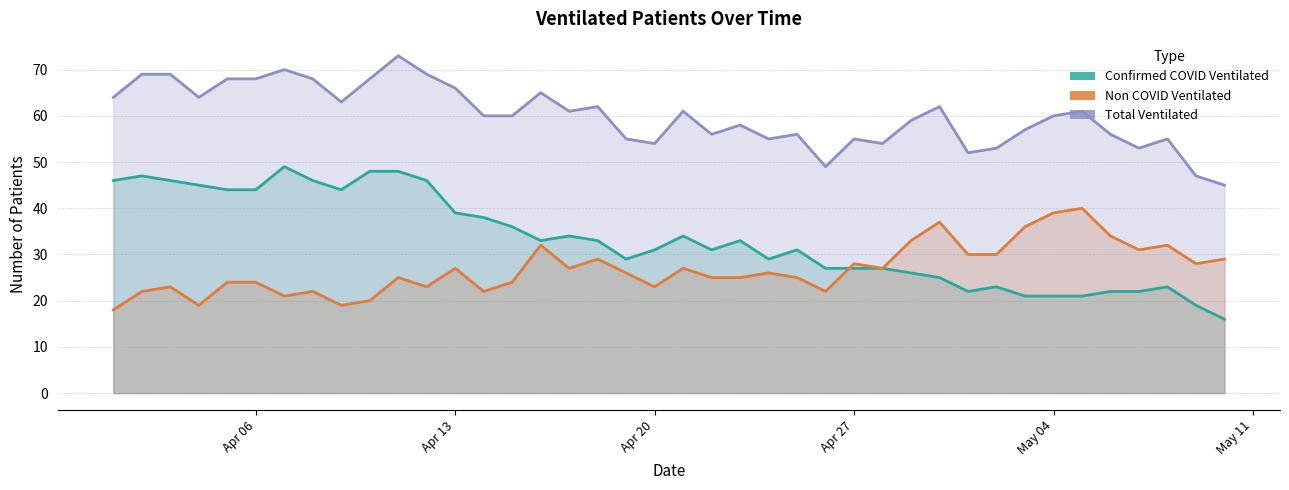

Which category has the highest value across all series?

2020-04-11